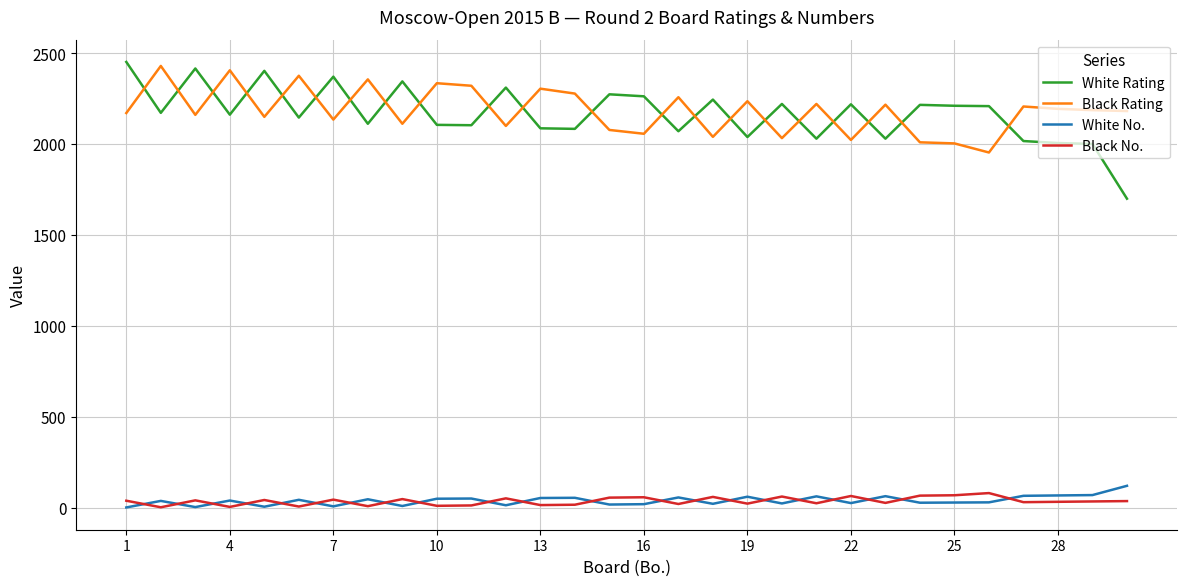

Which series has the widest spread of values?

White Rating